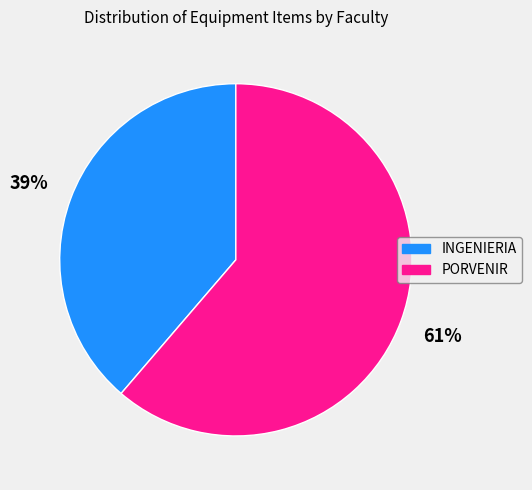

Rank the categories by value from highest to lowest.

PORVENIR, INGENIERIA